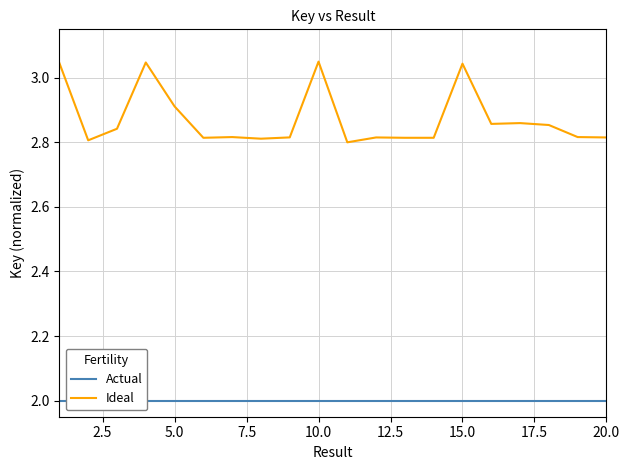

What is the maximum value shown in the chart?

3.0